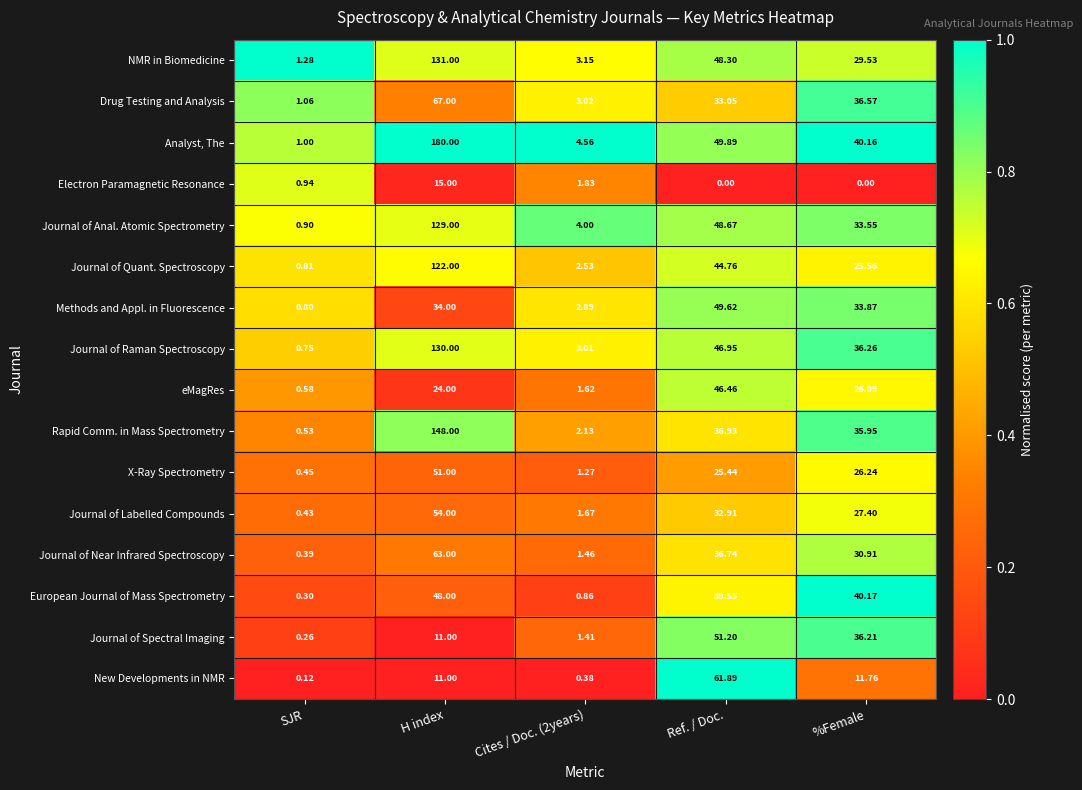

Which series has the widest spread of values?

Analyst, The